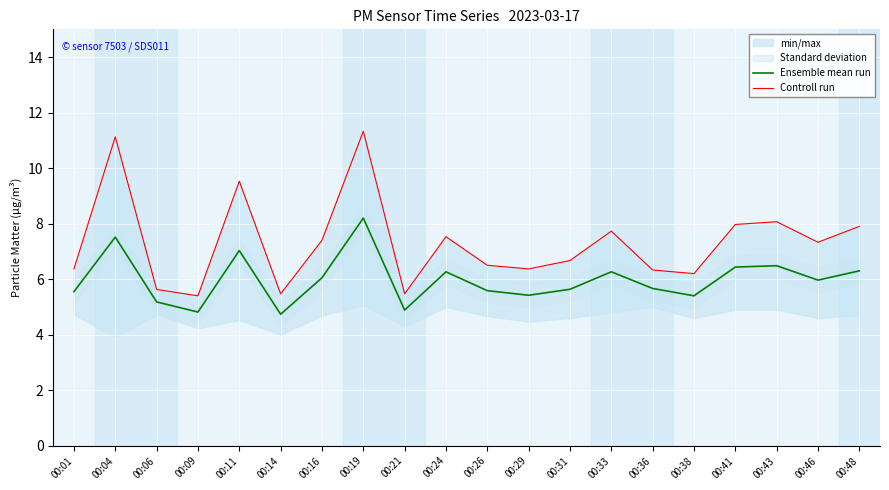

The Ensemble mean run series shows 4.8 at 00:09. True or false?

True